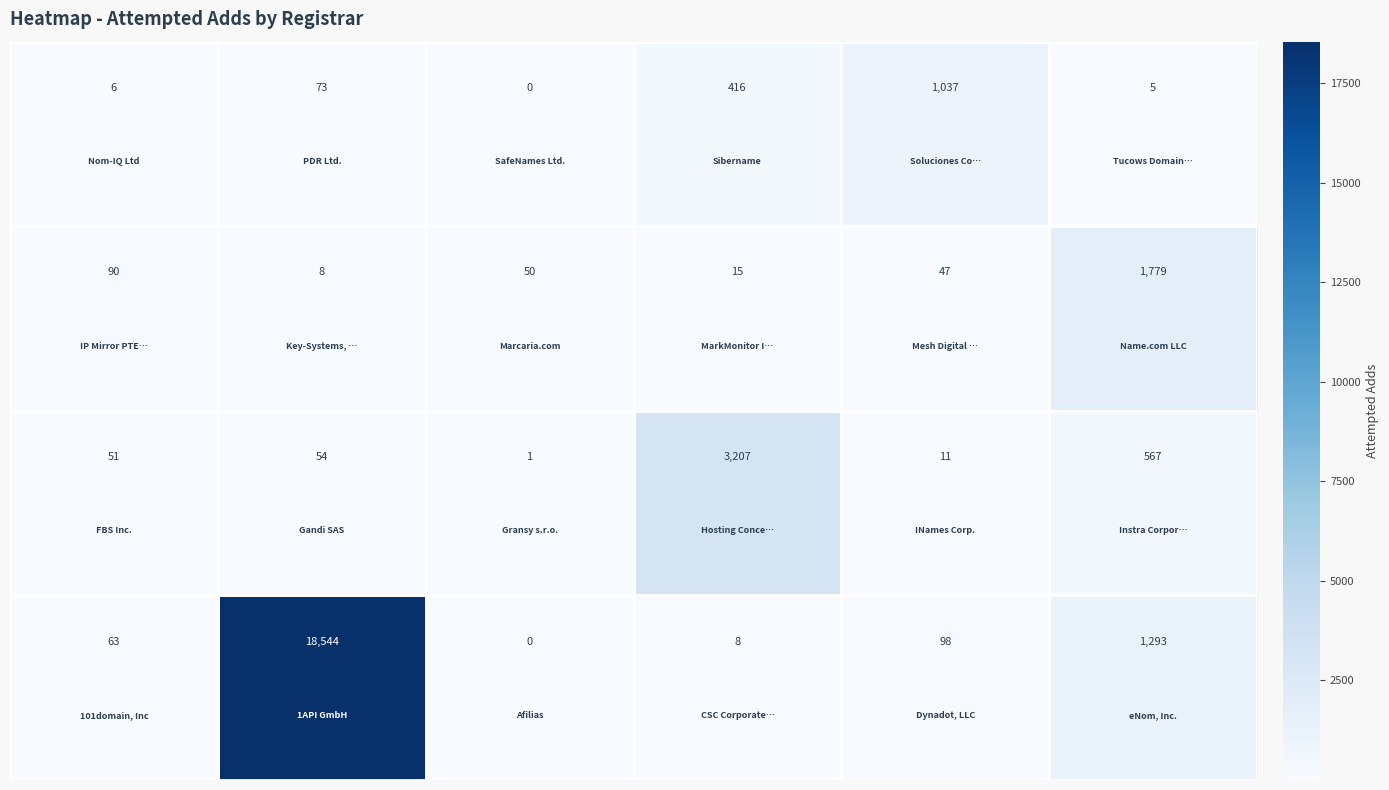

How many categories are shown in the chart?

6